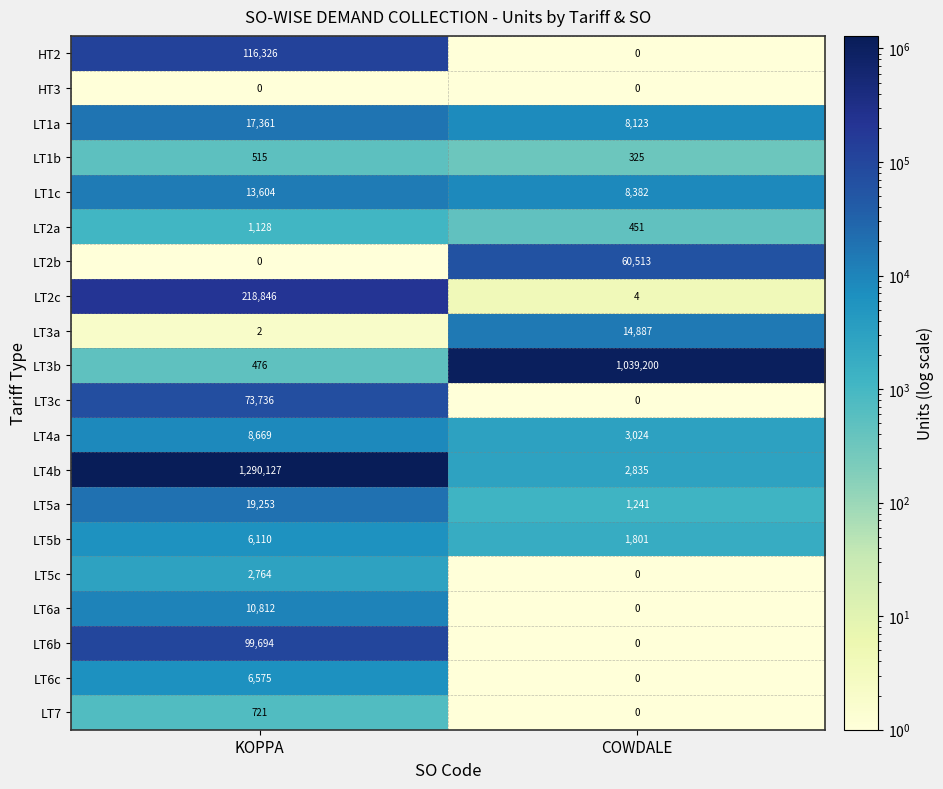

What is the maximum value shown in the chart?

1290127